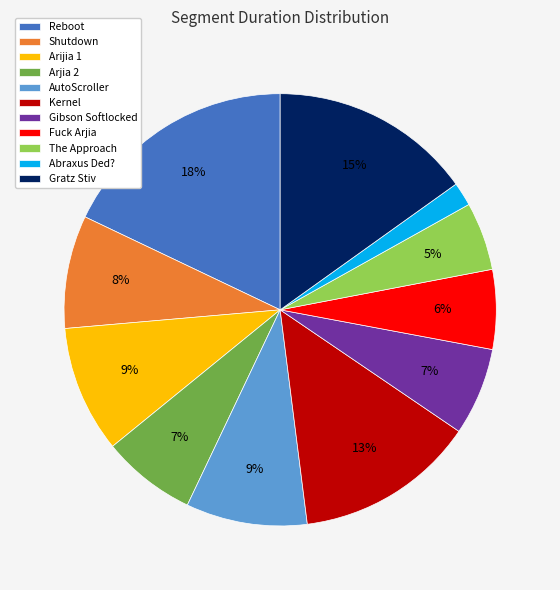

Between Kernel and The Approach, which is larger?

Kernel